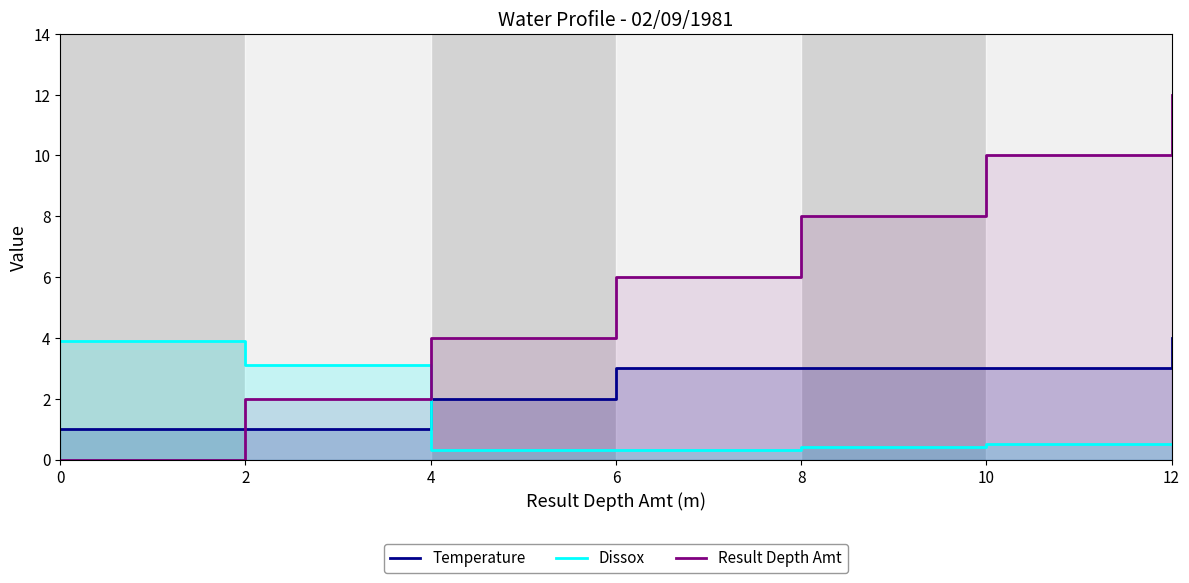

Where do Result Depth Amt and Temperature first cross each other?

0 and 2